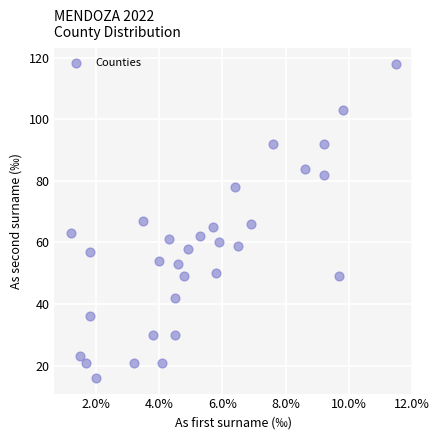

What is the range of Y values (max minus min)?

102